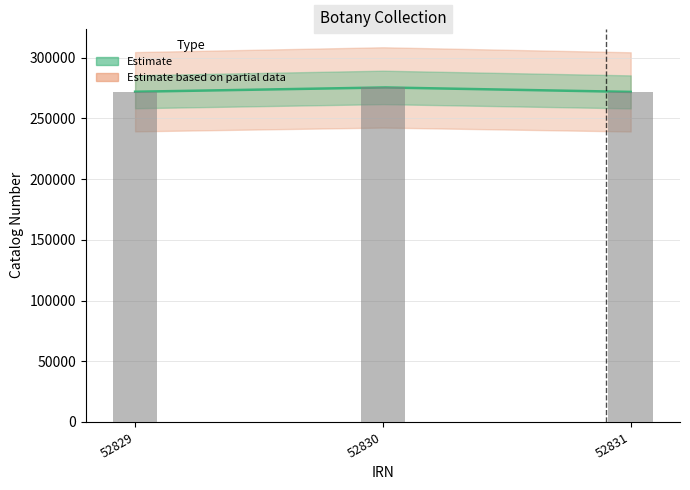

Rank the categories by value from highest to lowest.

52830, 52829, 52831